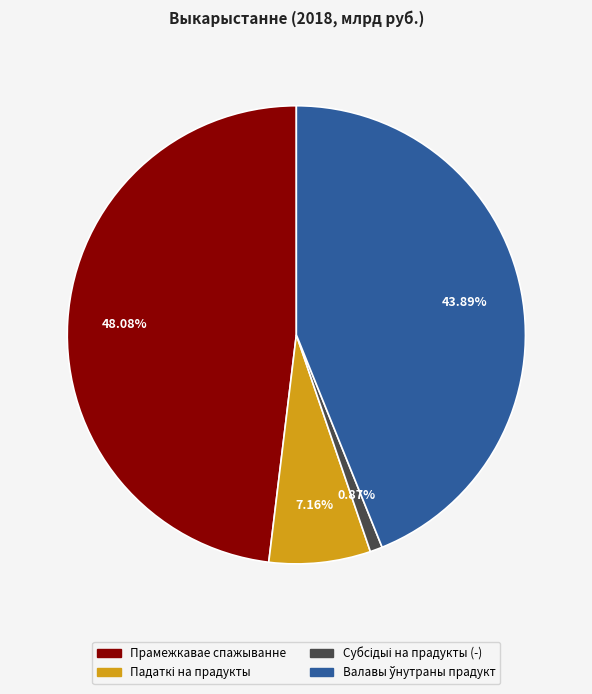

What percentage is the Прамежкавае спажыванне slice, to the nearest percent?

48%